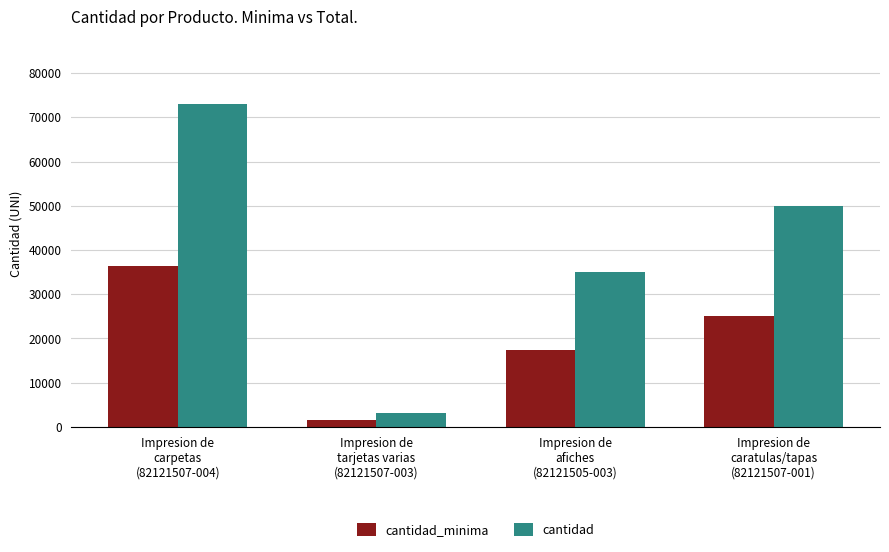

What is the value of the cantidad_minima bar at the 1st from the left?

36500